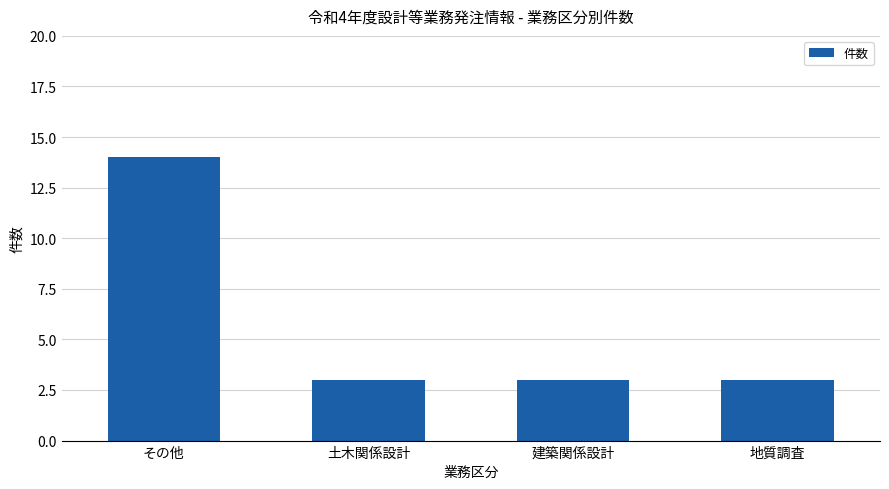

Reading left to right, what are all the values shown in this chart?

その他=14	土木関係設計=3	建築関係設計=3	地質調査=3